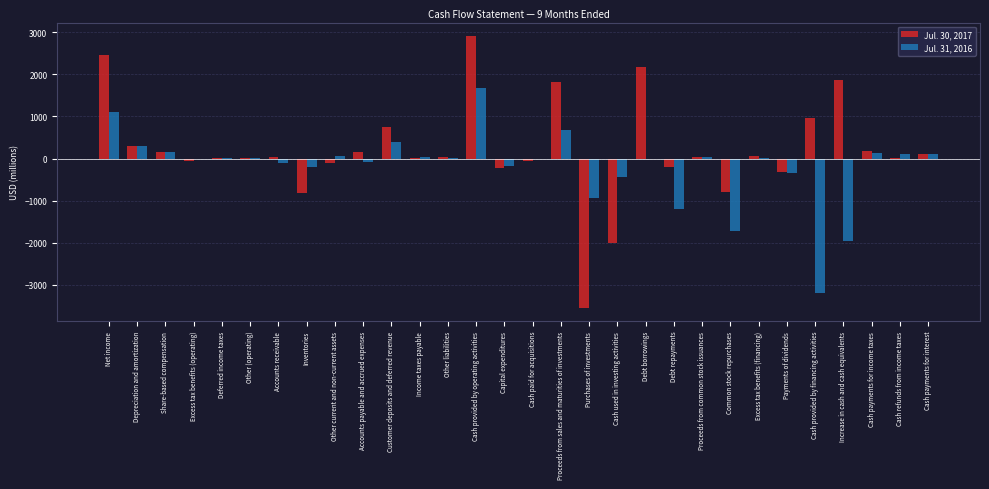

Which category has the highest value across all series?

Cash provided by operating activities